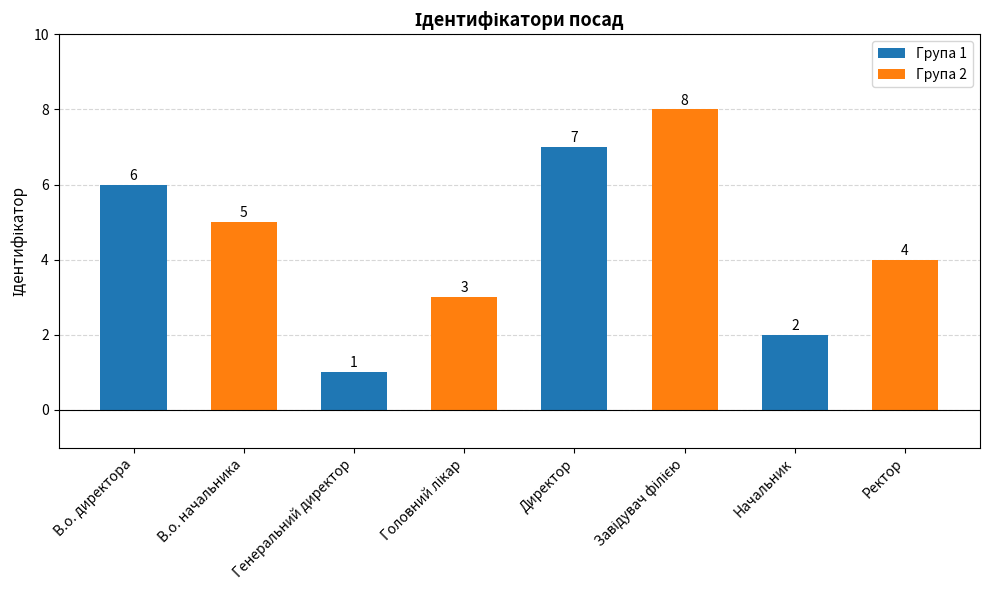

What is the value of the 7th bar from the left?

2